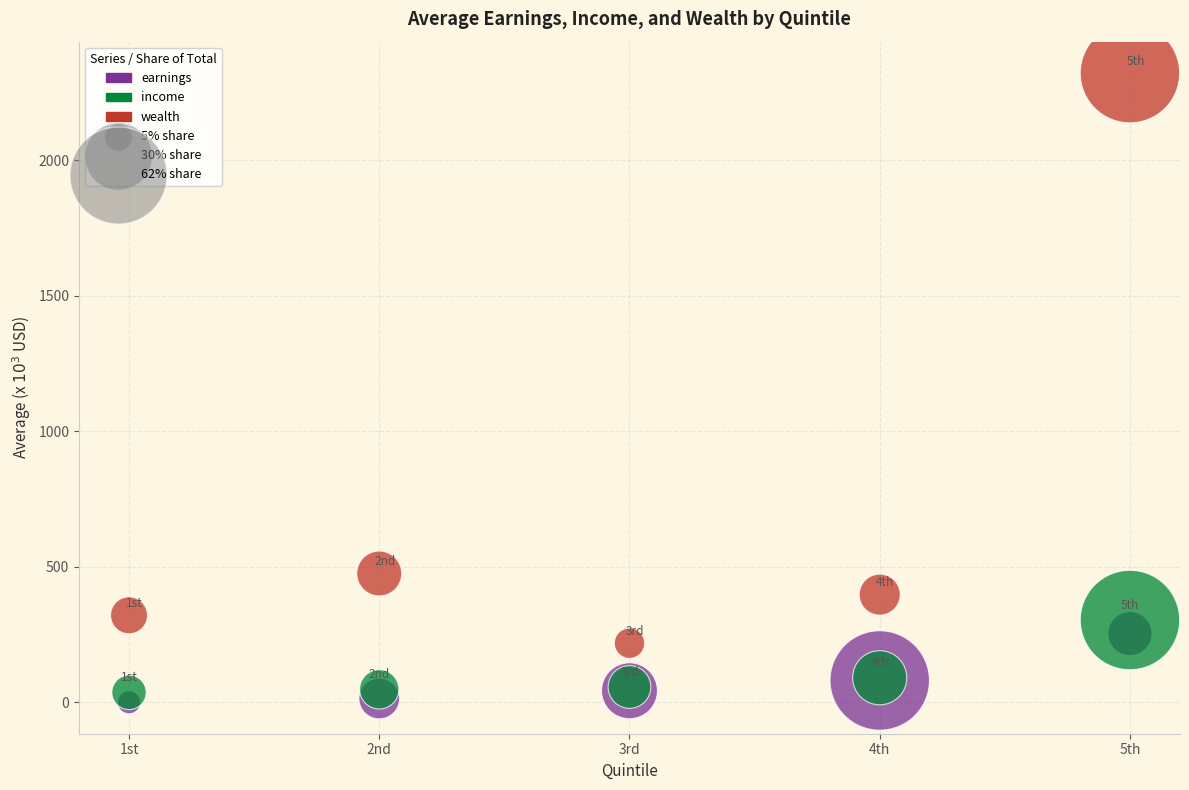

In the wealth series, what Y value is closest to 1269?

474.9